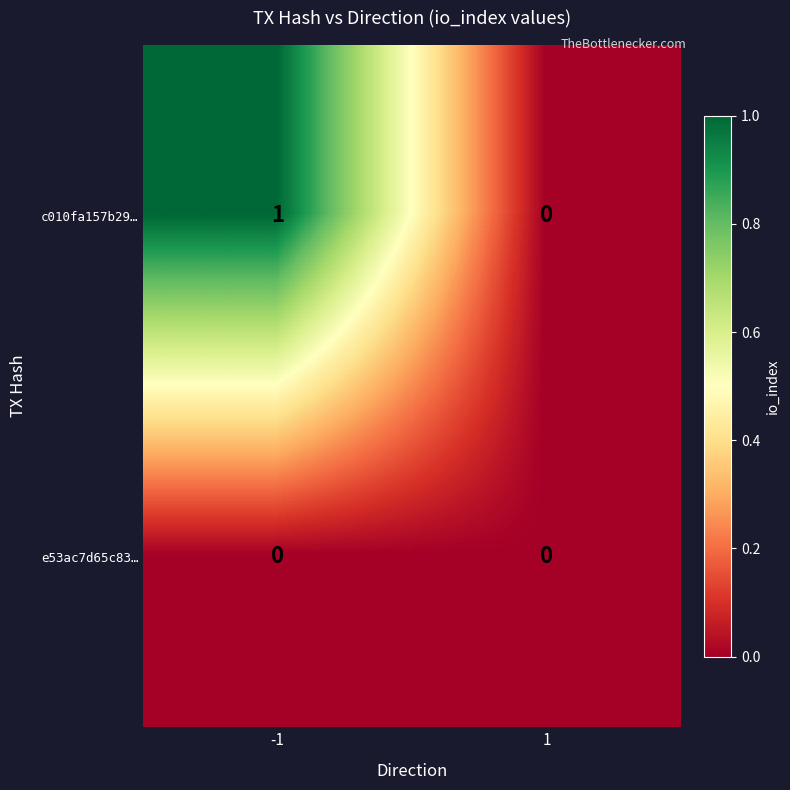

List the series in order of their peak value, lowest first.

e53ac7d65c83…, c010fa157b29…